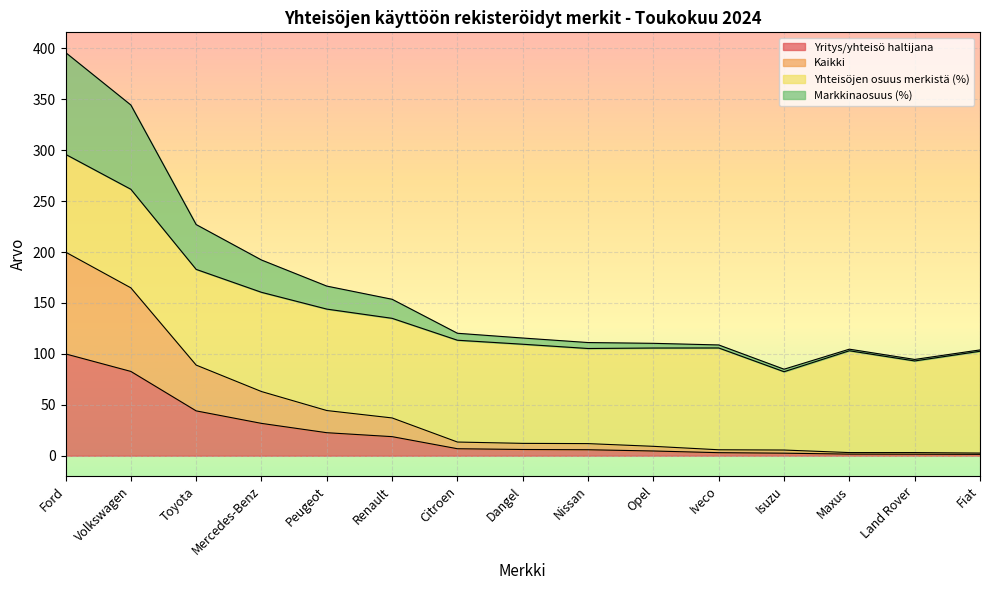

What is the maximum value for Yritys/yhteisö haltijana?

100.0